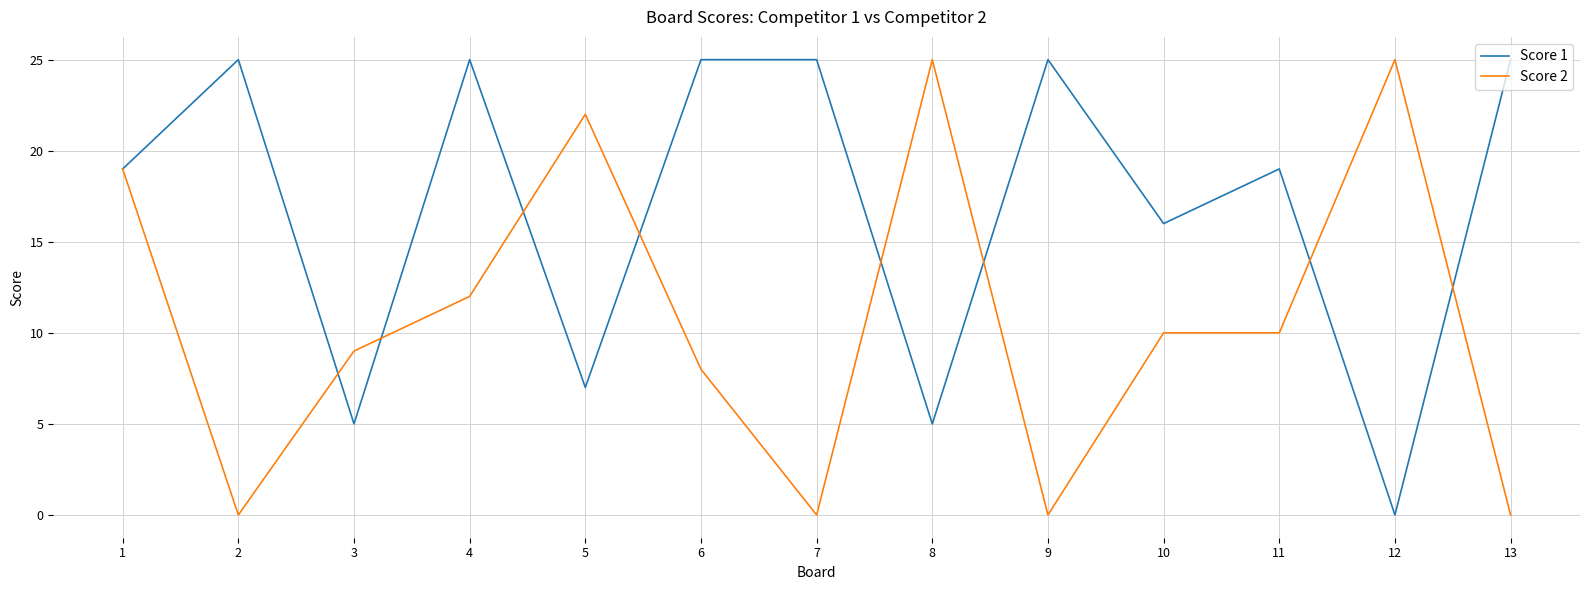

Where is the first local maximum for Score 1?

2